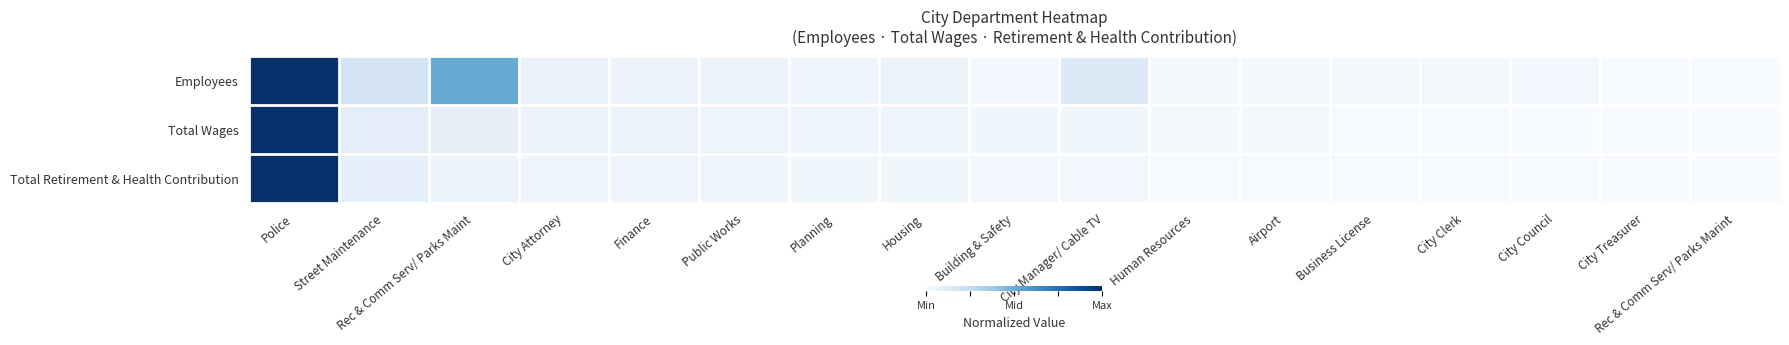

Reading left to right, extract all data points from this chart.

Employees: Police=1.0	Street Maintenance=0.2	Rec & Comm Serv/ Parks Maint=0.5	City Attorney=0.1	Finance=0.1	Public Works=0.1	Planning=0.0	Housing=0.1	Building & Safety=0.0	City Manager/ Cable TV=0.1	Human Resources=0.0	Airport=0.0	Business License=0.0	City Clerk=0.0	City Council=0.0	City Treasurer=0.0	Rec & Comm Serv/ Parks Marint=0.0
Total Wages: Police=1.0	Street Maintenance=0.1	Rec & Comm Serv/ Parks Maint=0.1	City Attorney=0.1	Finance=0.1	Public Works=0.1	Planning=0.0	Housing=0.0	Building & Safety=0.0	City Manager/ Cable TV=0.0	Human Resources=0.0	Airport=0.0	Business License=0.0	City Clerk=0.0	City Council=0.0	City Treasurer=0.0	Rec & Comm Serv/ Parks Marint=0.0
Total Retirement & Health Contribution: Police=1.0	Street Maintenance=0.1	Rec & Comm Serv/ Parks Maint=0.1	City Attorney=0.0	Finance=0.0	Public Works=0.0	Planning=0.0	Housing=0.0	Building & Safety=0.0	City Manager/ Cable TV=0.0	Human Resources=0.0	Airport=0.0	Business License=0.0	City Clerk=0.0	City Council=0.0	City Treasurer=0.0	Rec & Comm Serv/ Parks Marint=0.0